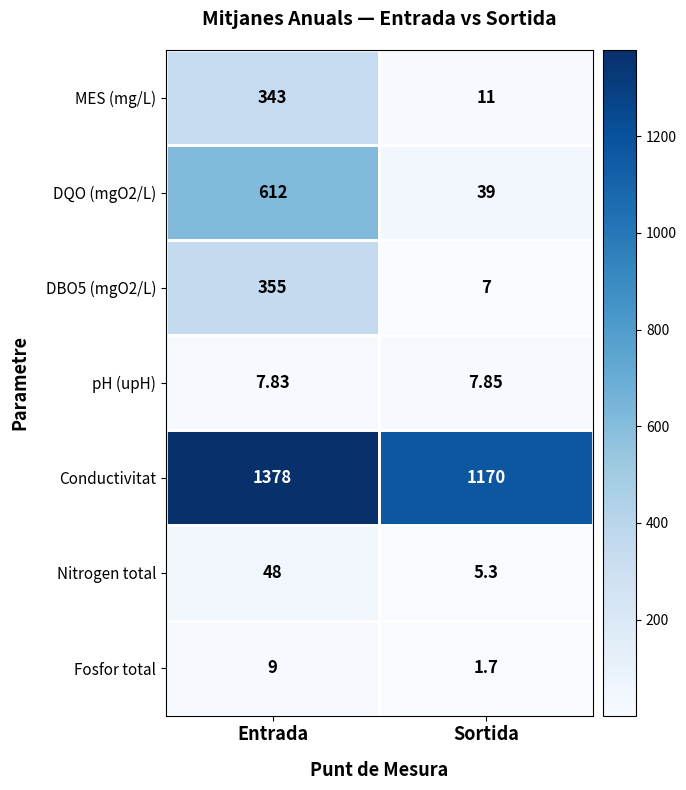

Which category has the highest value across all series?

Entrada